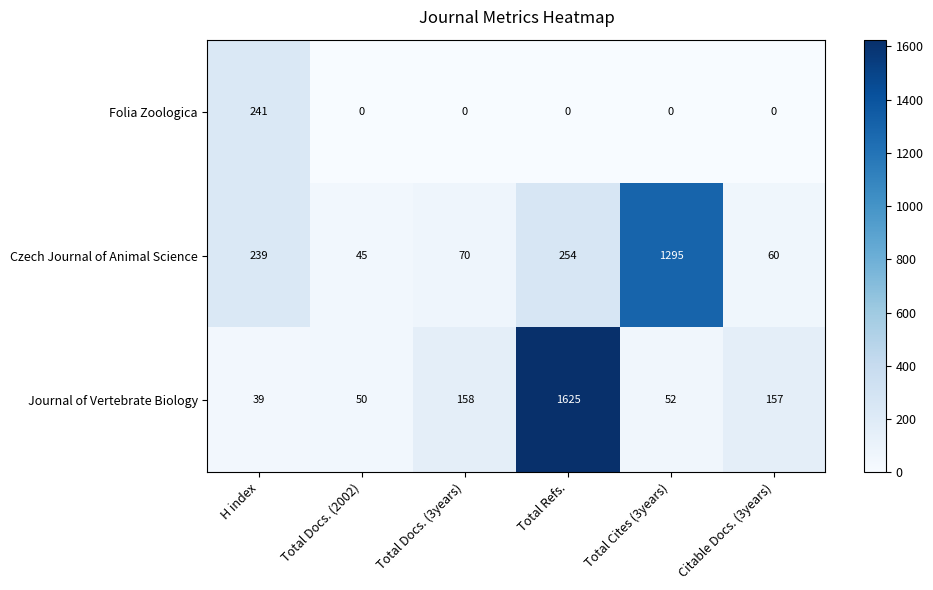

What is the total value across all series at Total Docs. (3years)?

228